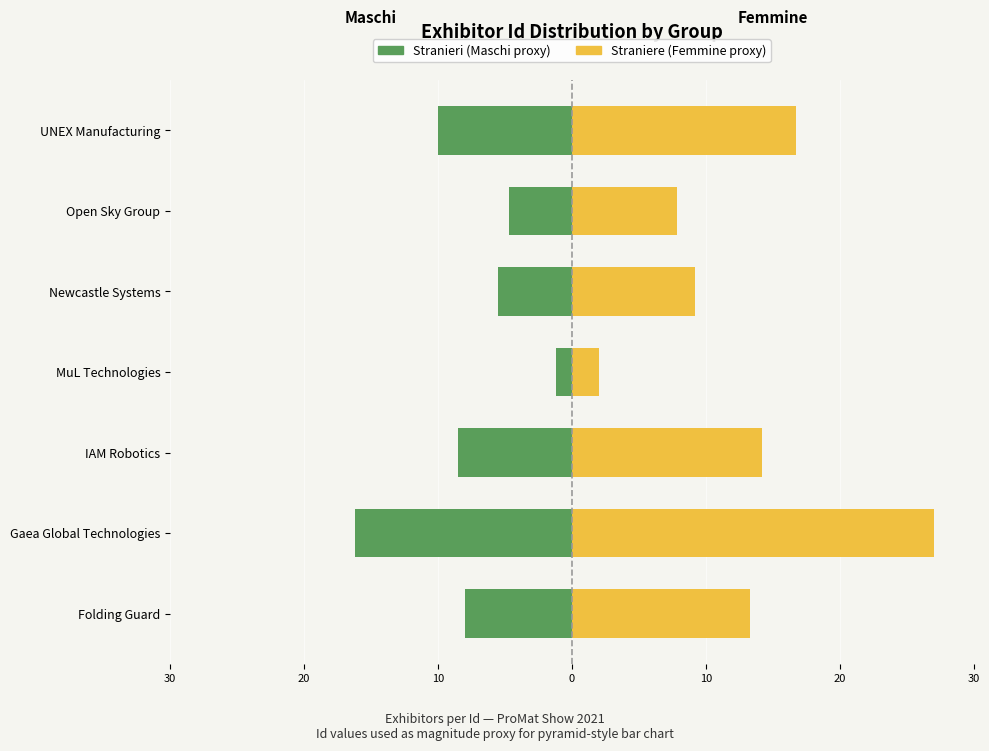

What is the total value across all series at Gaea Global Technologies?

10.8